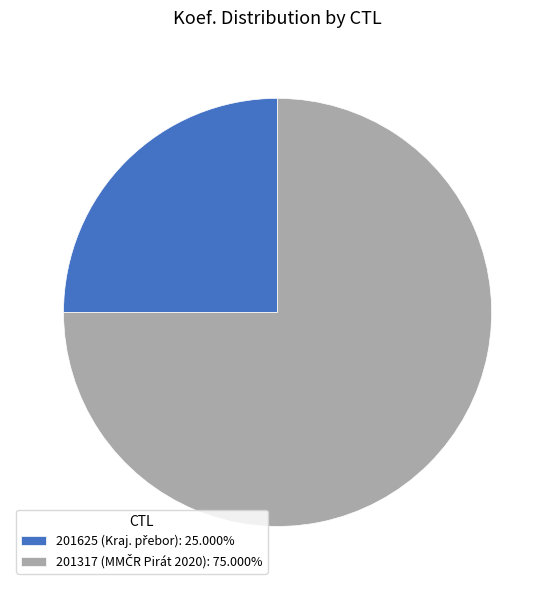

How many segments does this pie chart have?

2